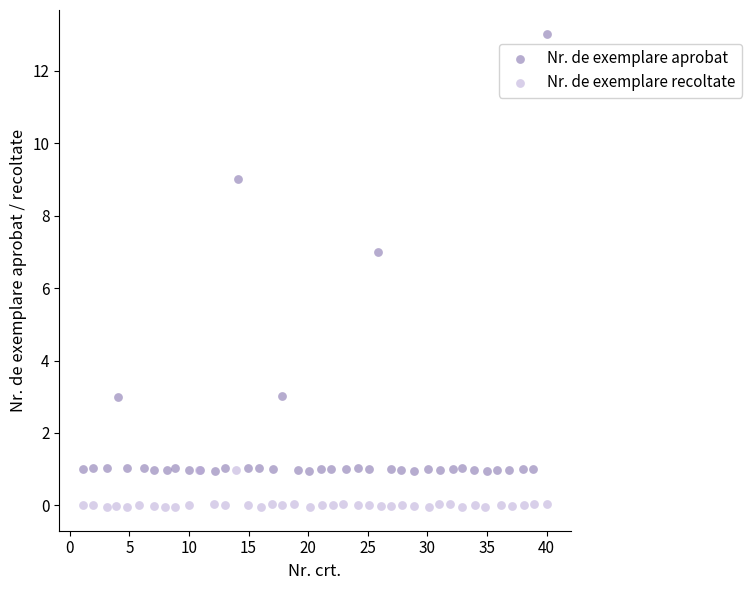

Which series reaches the maximum Y coordinate?

Nr. de exemplare aprobat